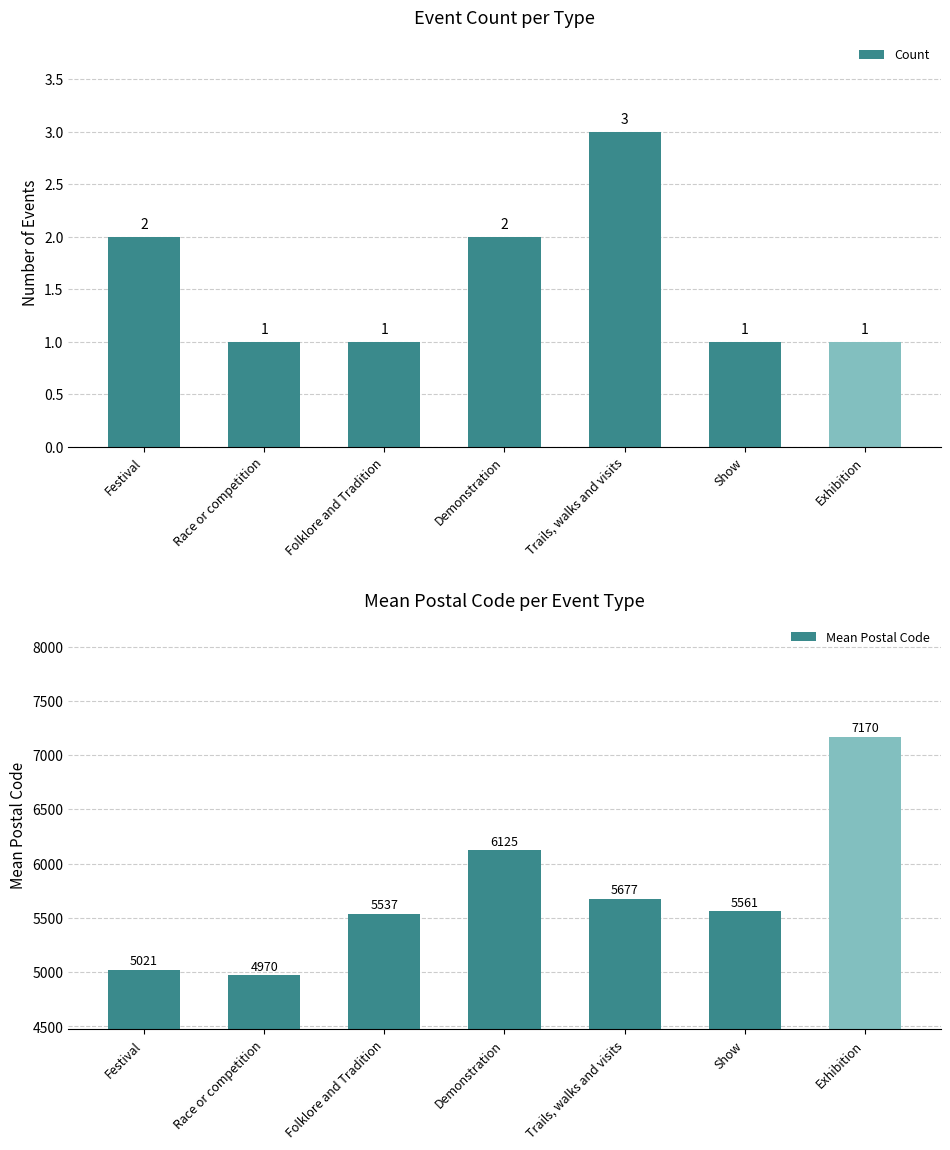

What is the label of the 7th bar from the right?

Festival